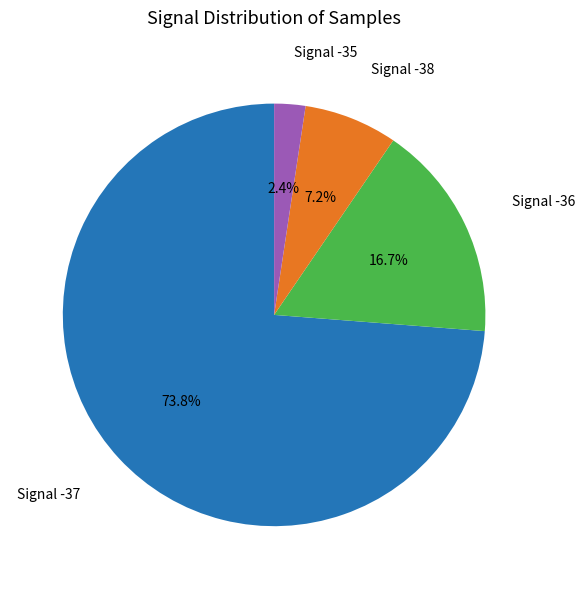

What is the ratio of the value at Signal -38 to the value at Signal -36?

0.4